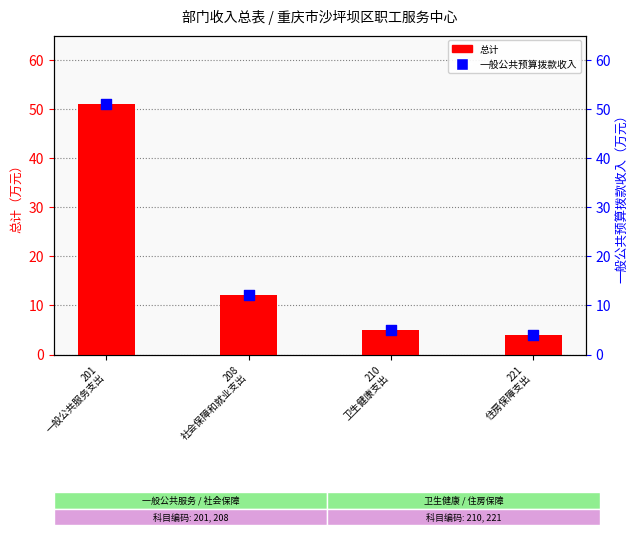

Is the value of 一般公共预算拨款收入 at 208
社会保障和就业支出 greater than the value of 总计 at 201
一般公共服务支出?

No